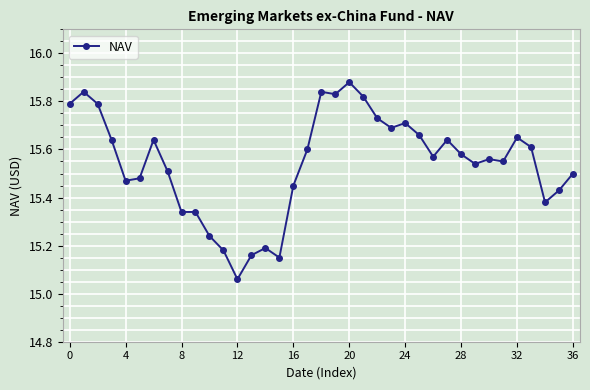

What is the sum of all values?

575.0